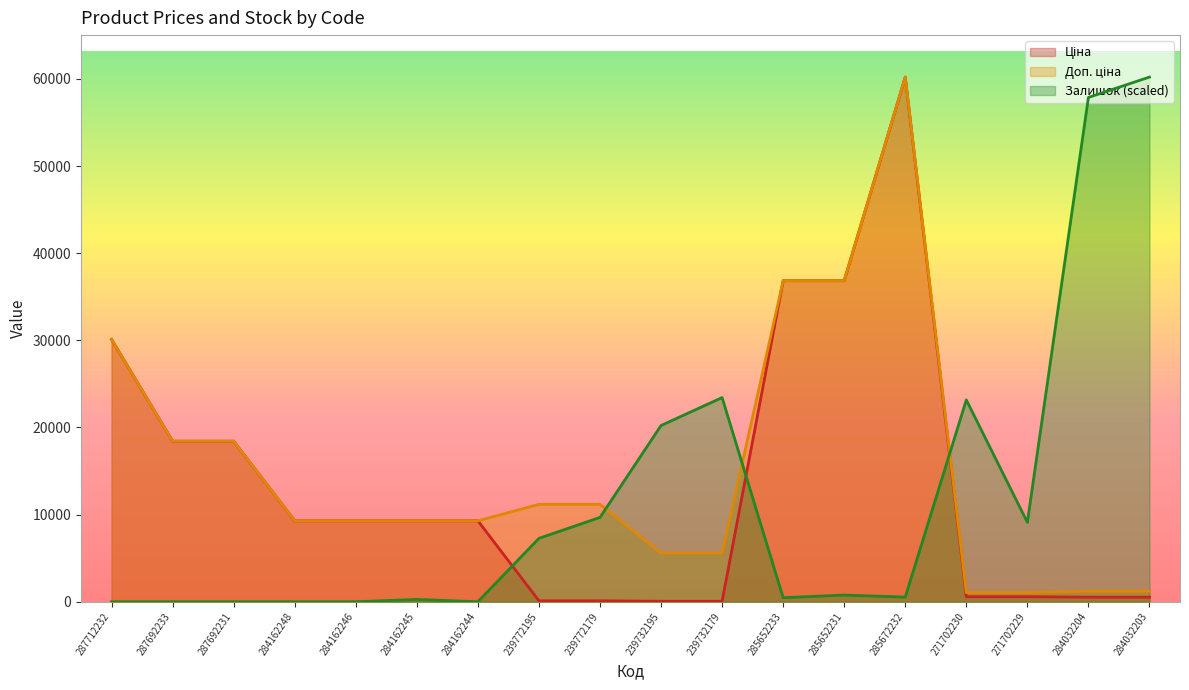

Which series has the largest range (max minus min)?

Залишок